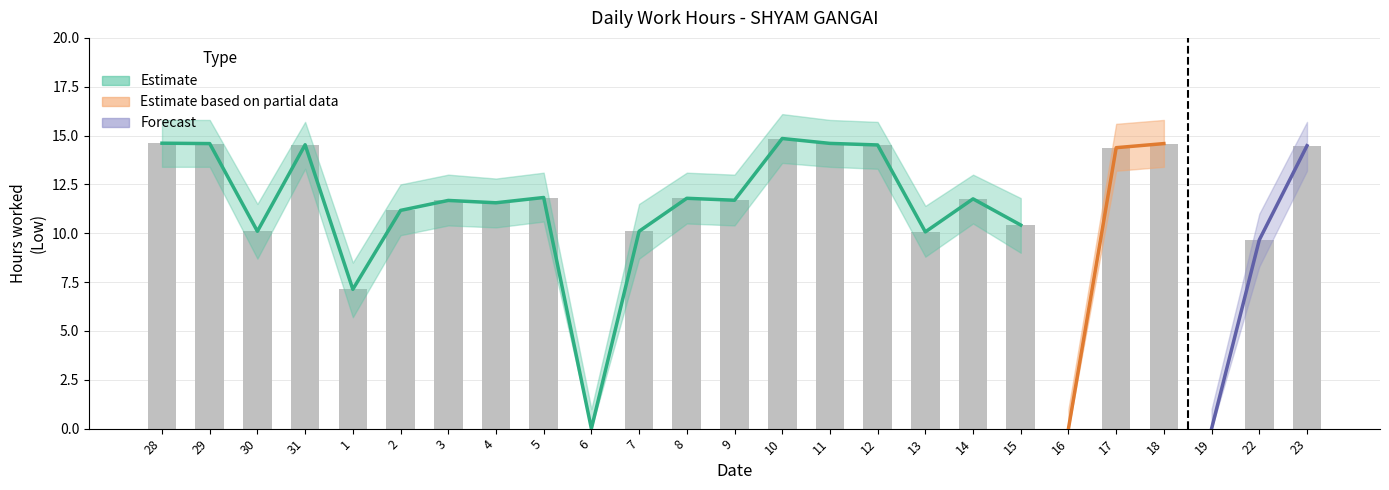

What is the label of the 11th bar from the right?

11